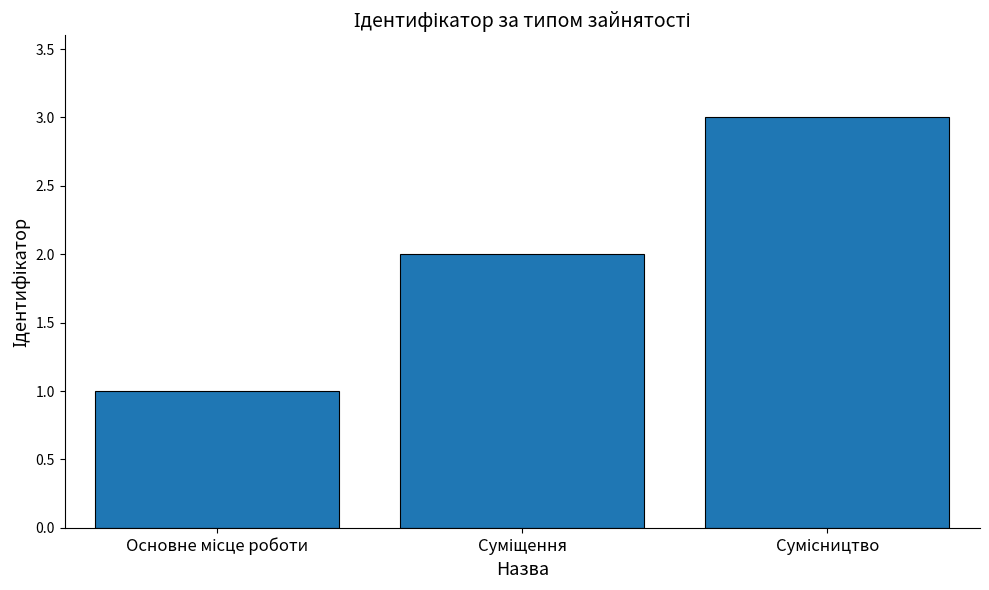

What is the sum of all values?

6